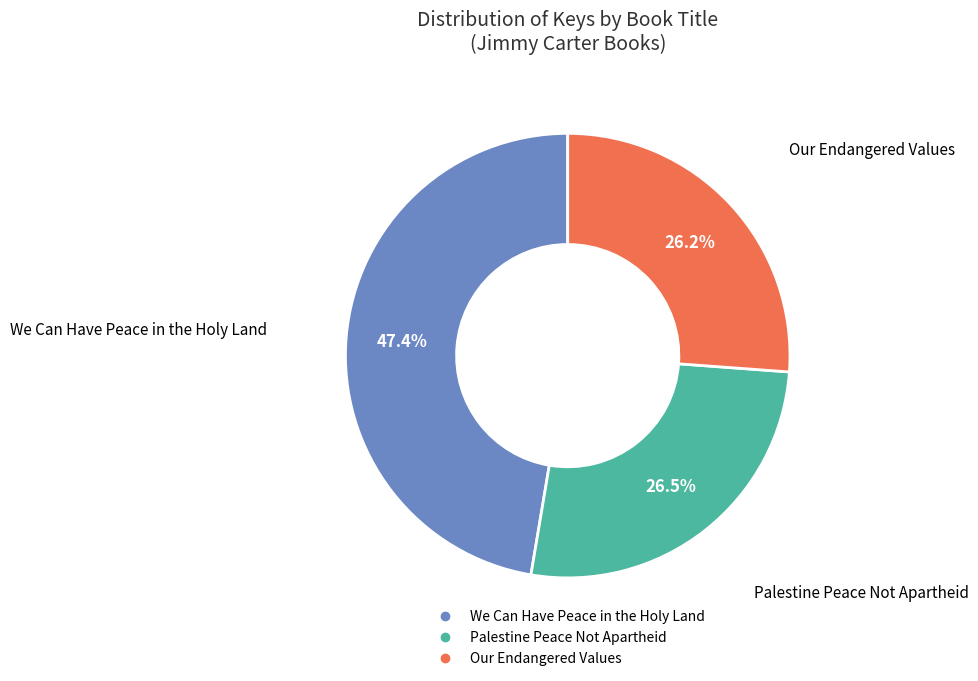

To the nearest percent, what is the difference between the largest and smallest slice percentages?

21%